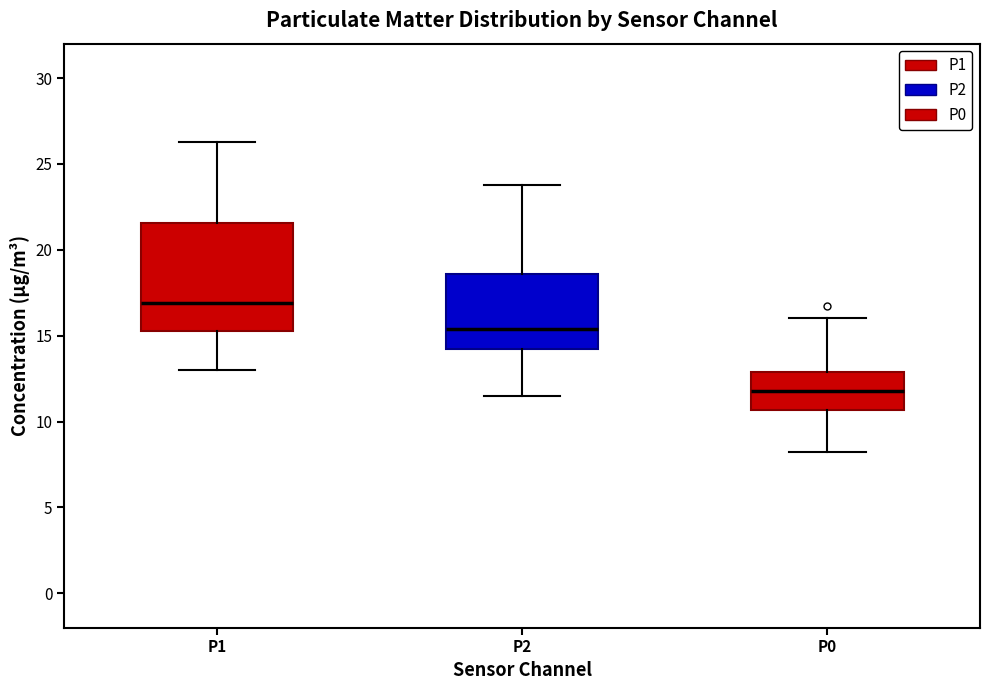

Which box has the highest median line?

P1